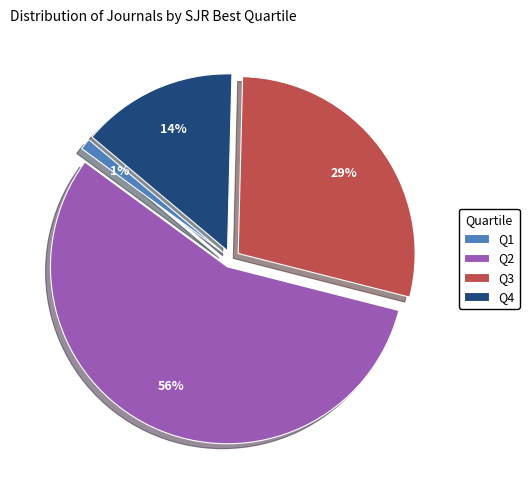

Is there any slice that represents more than half of the pie?

Yes